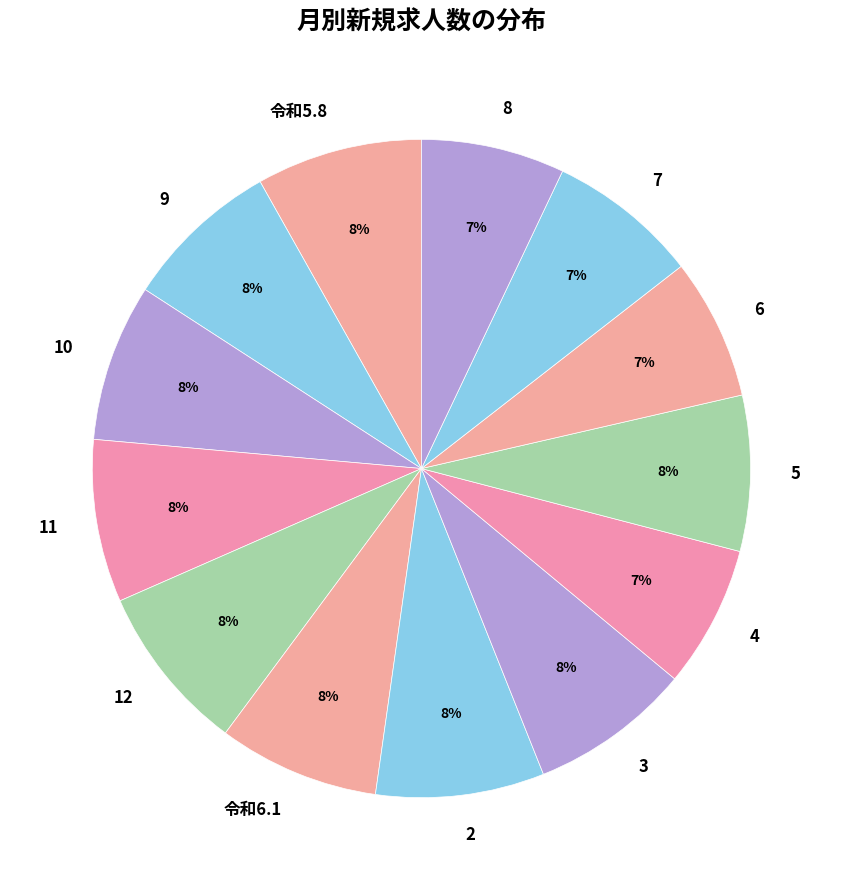

True or false: 12 accounts for 8% of the total.

True